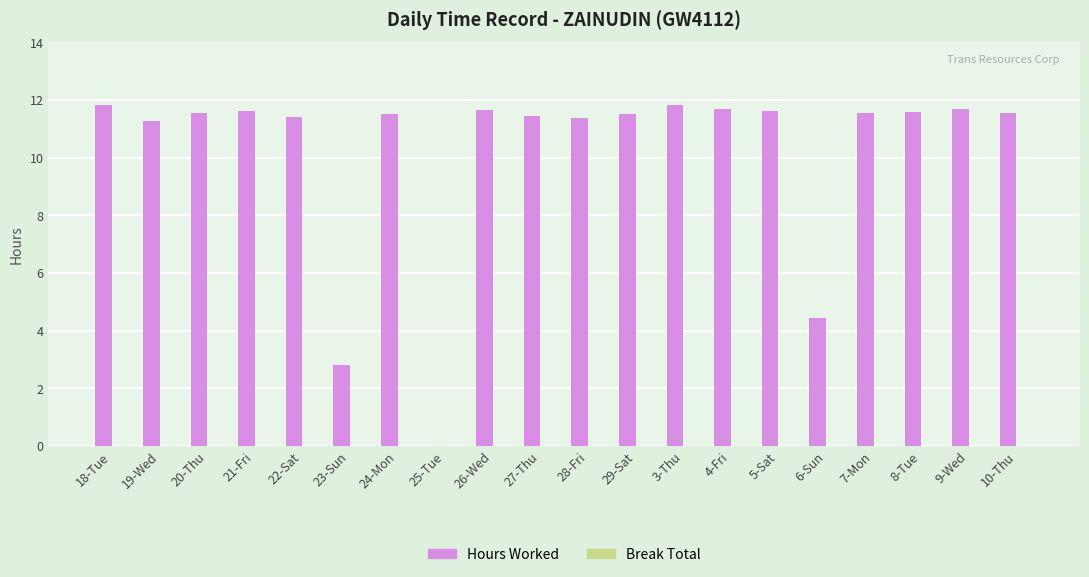

What is the sum of all values?

204.0